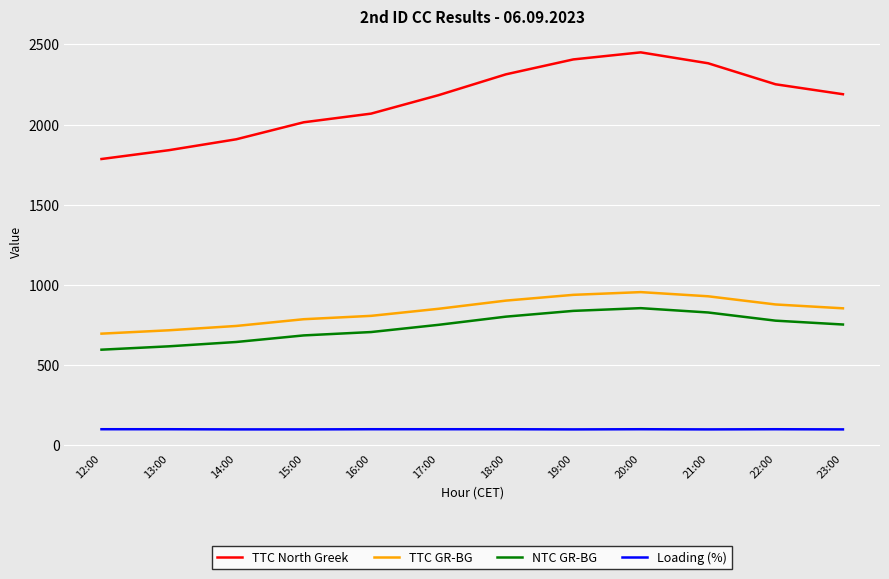

Is the value of TTC North Greek at 12:00 greater than the value of NTC GR-BG at 13:00?

Yes